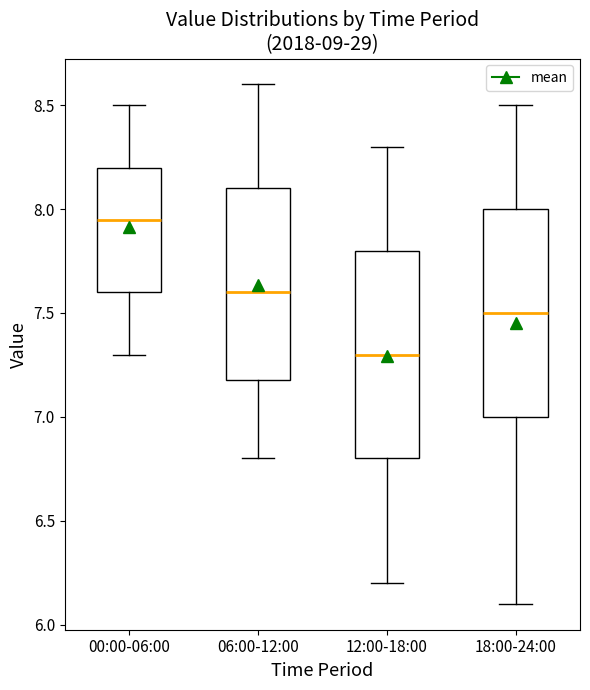

Where is the lower edge of the box for 00:00-06:00 on the y-axis? The values are not printed on the chart, so give them approximately, as read against the axis.

7.60